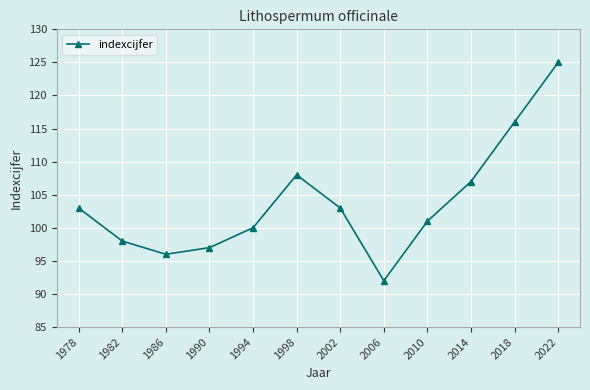

What is the change in value from 1994 to 2006?

-8